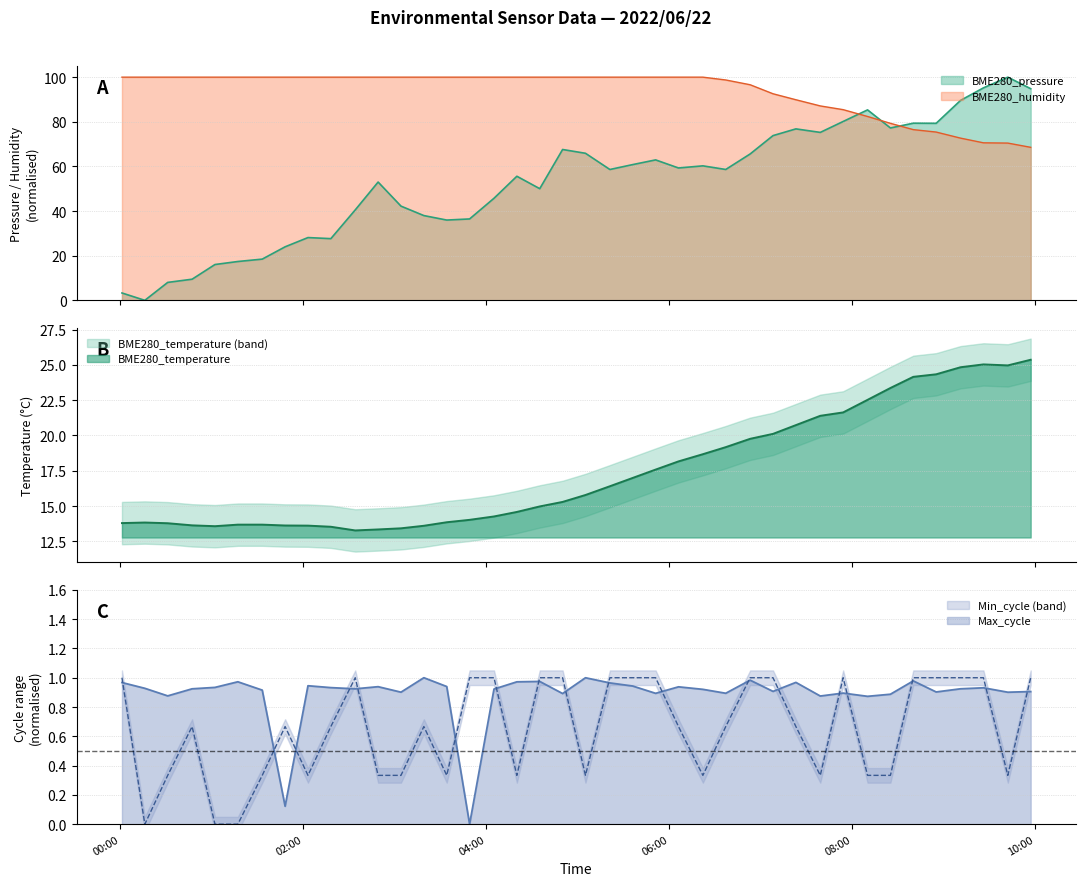

True or false: BME280_humidity and BME280_pressure intersect in this chart.

True